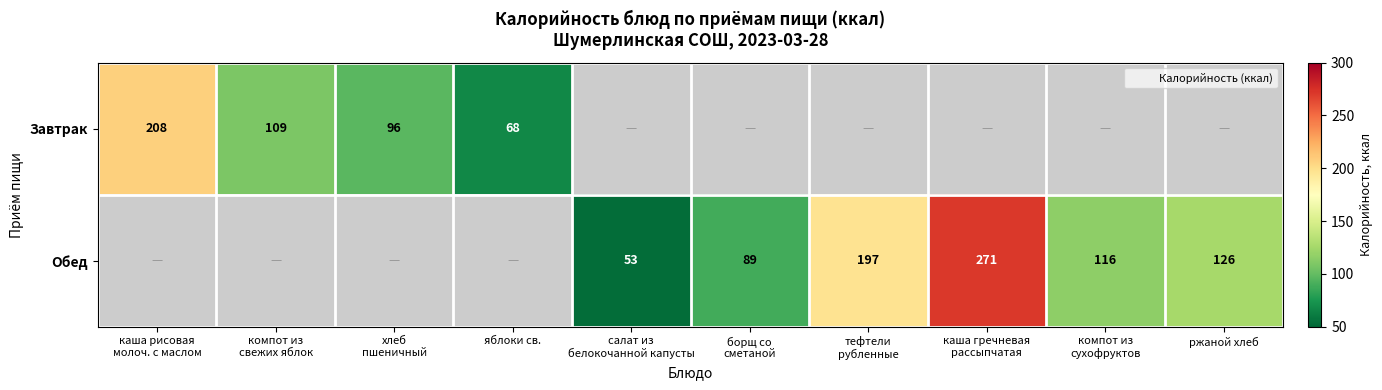

Between яблоки св. and компот из
сухофруктов, which is larger?

компот из
сухофруктов